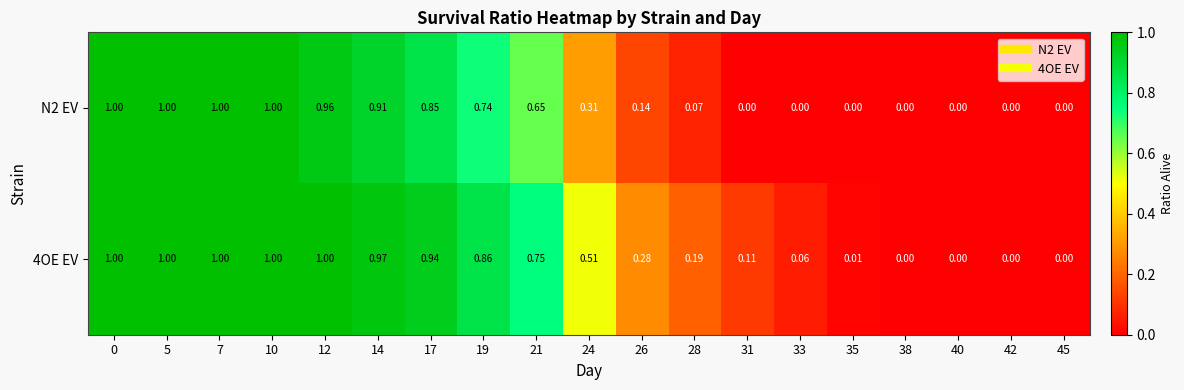

Is the value of N2 EV at 14 greater than the value of 4OE EV at 5?

No